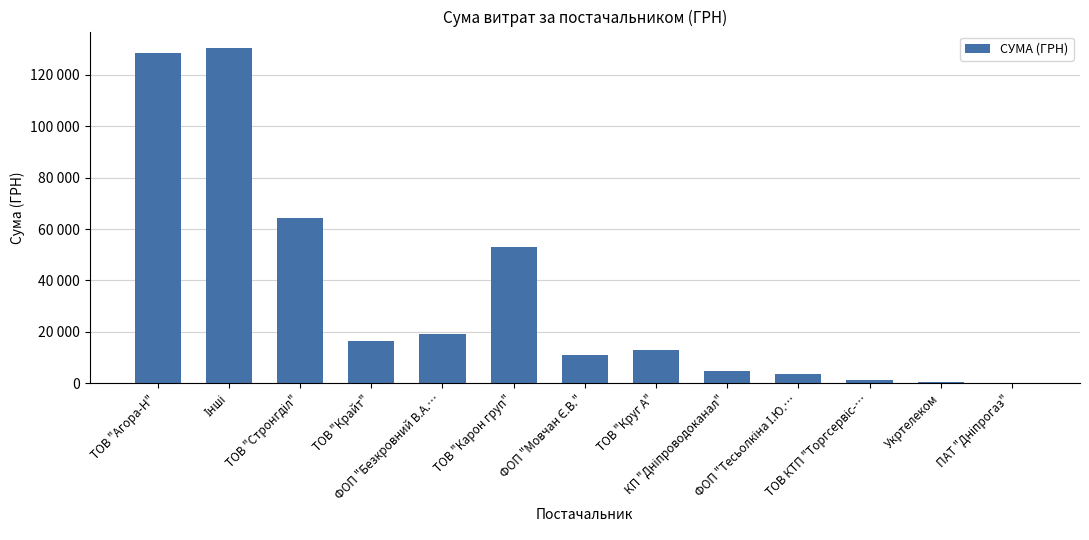

What is the average value?

34256.6